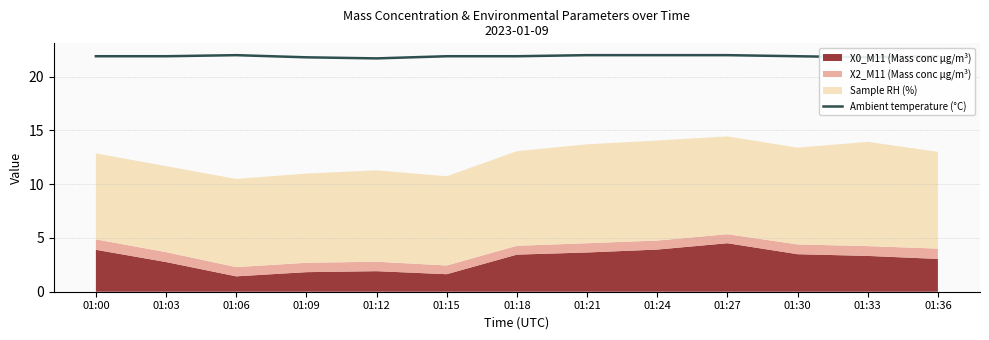

At which category does the chart reach its peak across all series?

01:06